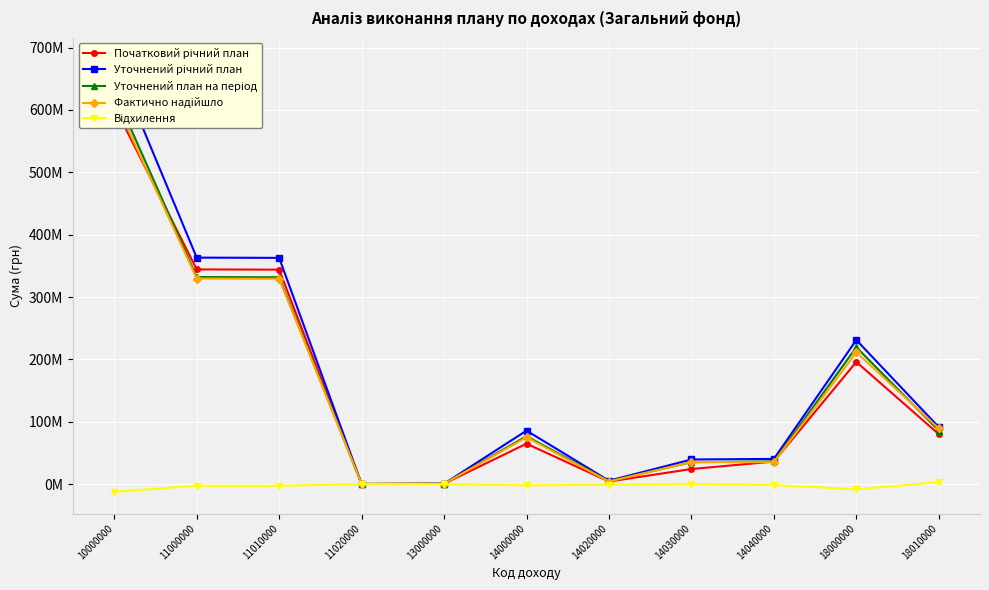

Rank the series by their maximum value, from highest to lowest.

Уточнений річний план, Уточнений план на період, Фактично надійшло, Початковий річний план, Відхилення